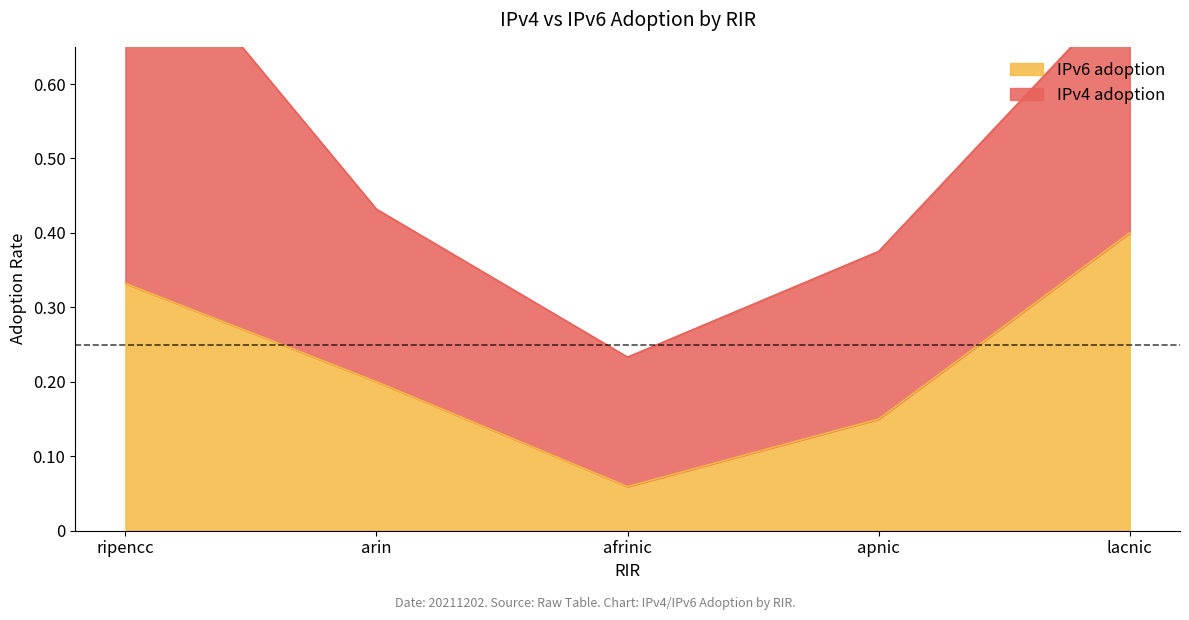

Which has a higher value, afrinic or lacnic?

lacnic